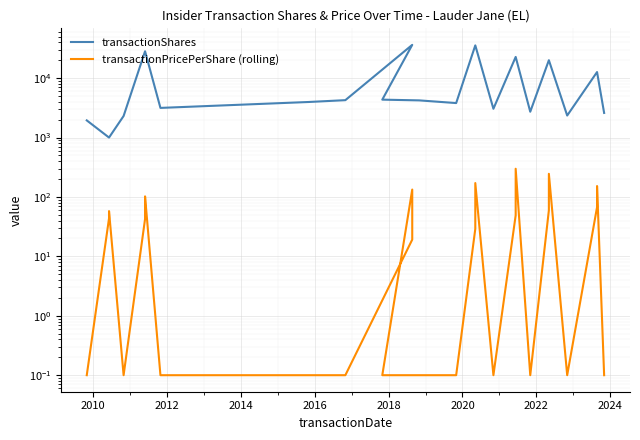

Is this an area chart (filled region under the line)?

No